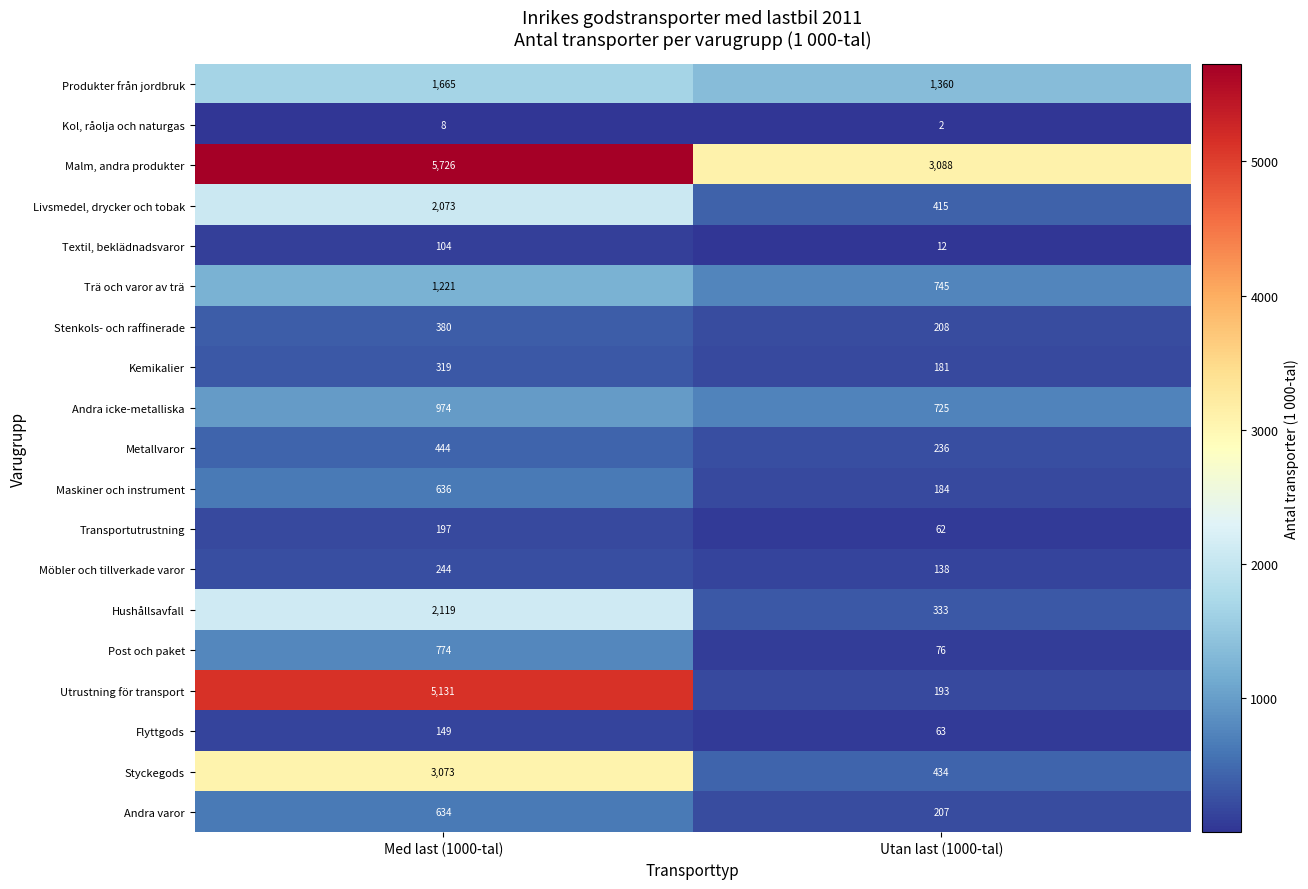

Read the Transportutrustning value at Utan last (1000-tal), to the nearest 10.

60